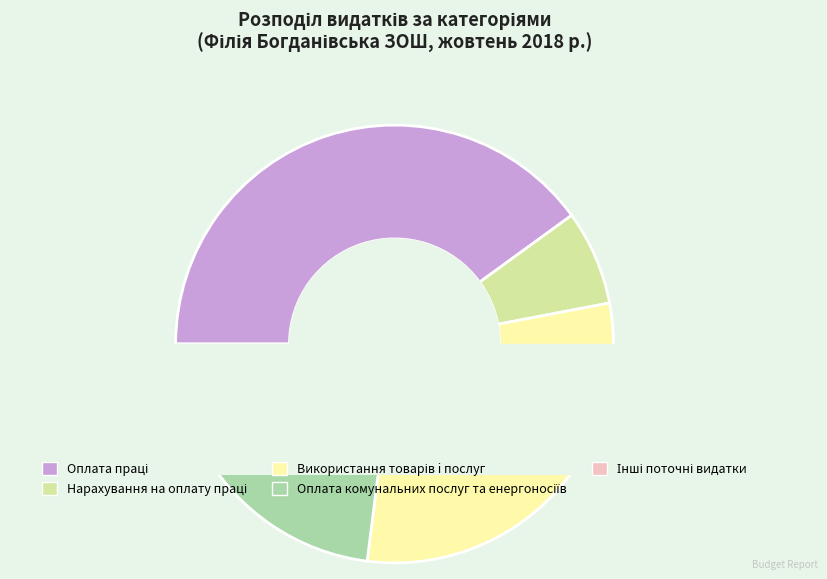

Which has a higher value, Використання товарів і послуг or Інші поточні видатки?

Використання товарів і послуг